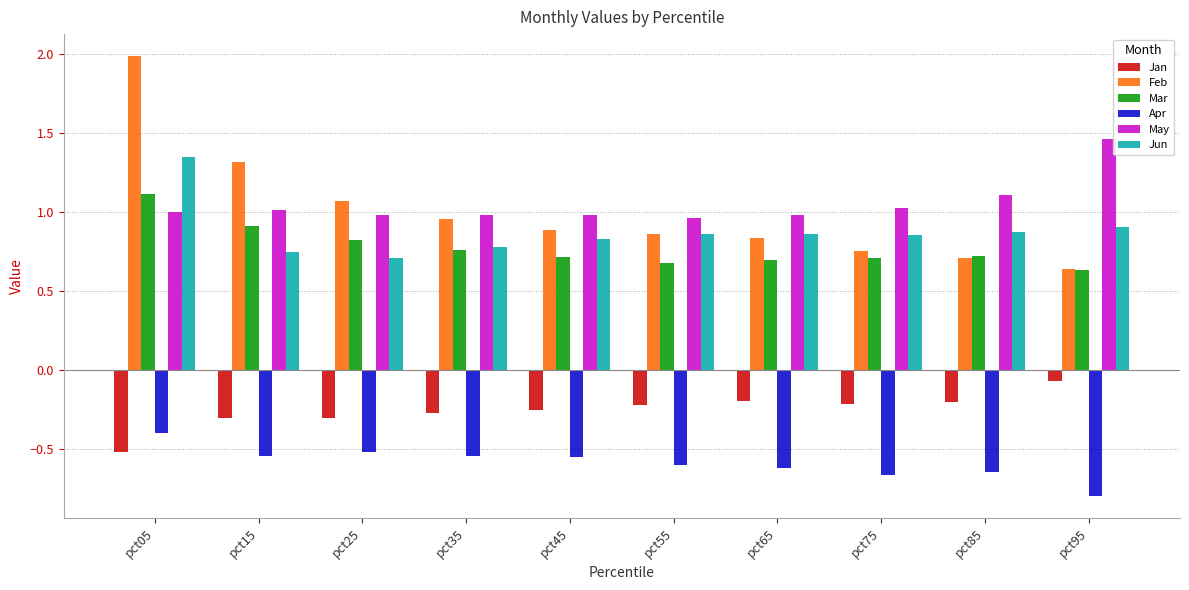

What is the sum of all Jun values?

8.8